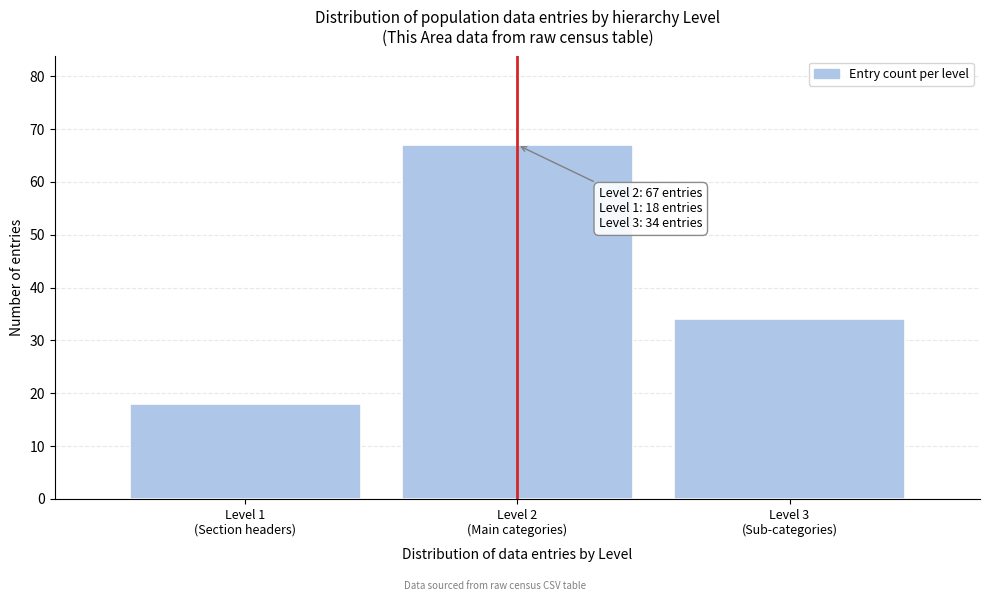

Reading left to right, transcribe all the data shown in this chart.

18	67	34